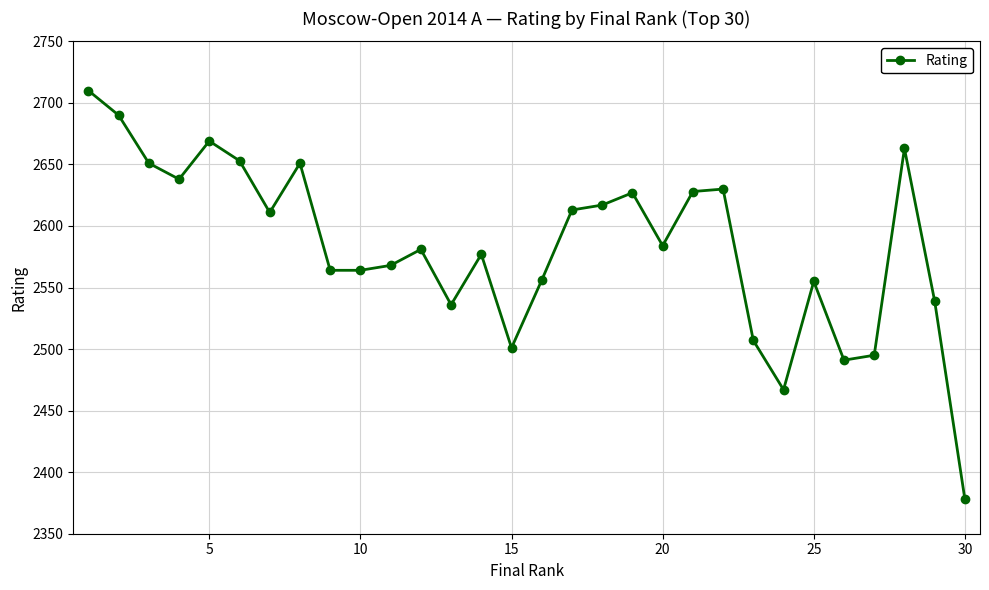

True or false: the data has more than 0 interior local peaks.

True